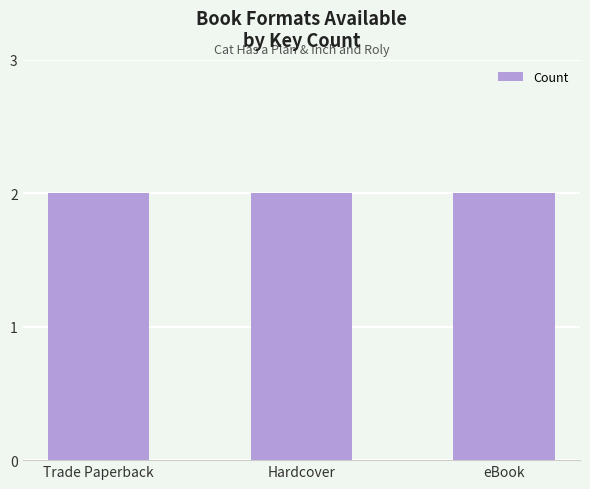

The chart shows a value of 112182291 at Fixed Layout eBook. True or false?

False